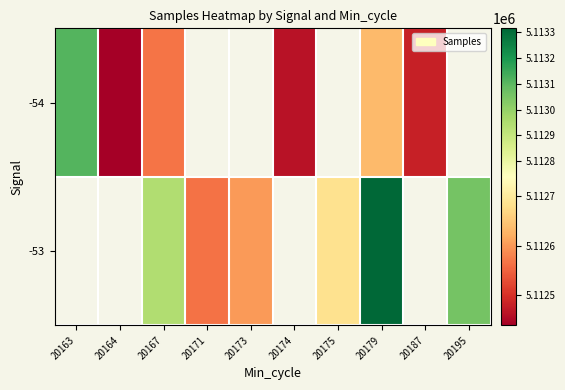

What is the smallest value displayed?

5112440.0